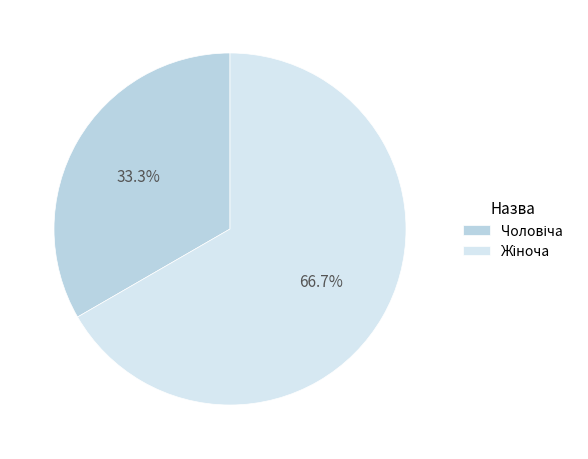

To the nearest percent, what percentage of the pie is Чоловіча?

33%